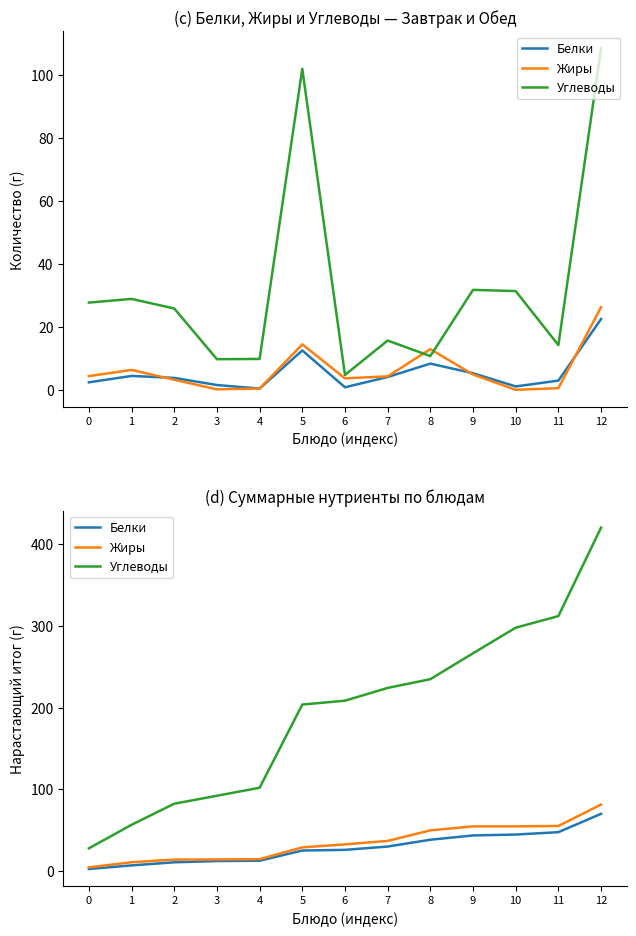

Between 9 and 10, which series saw the biggest shift?

Углеводы